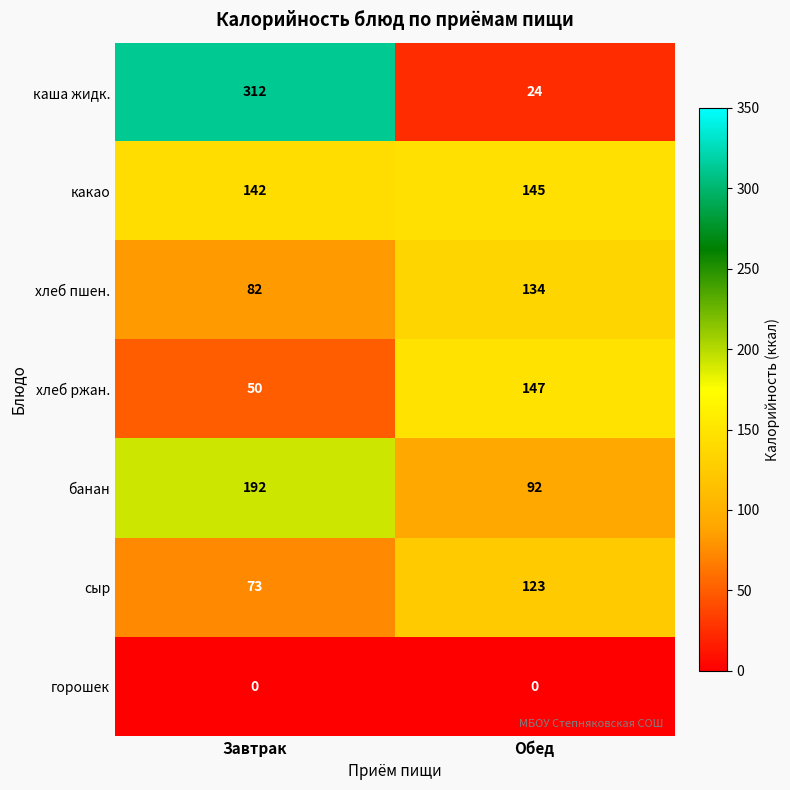

The каша жидк. series shows 24 at Обед. True or false?

True